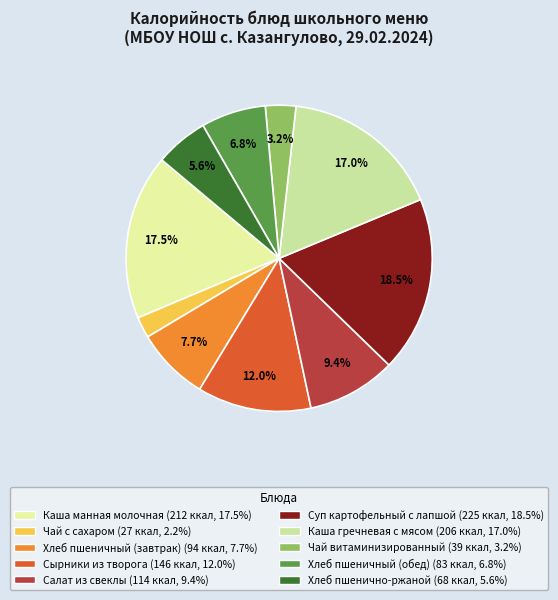

Is there a majority slice in this chart?

No